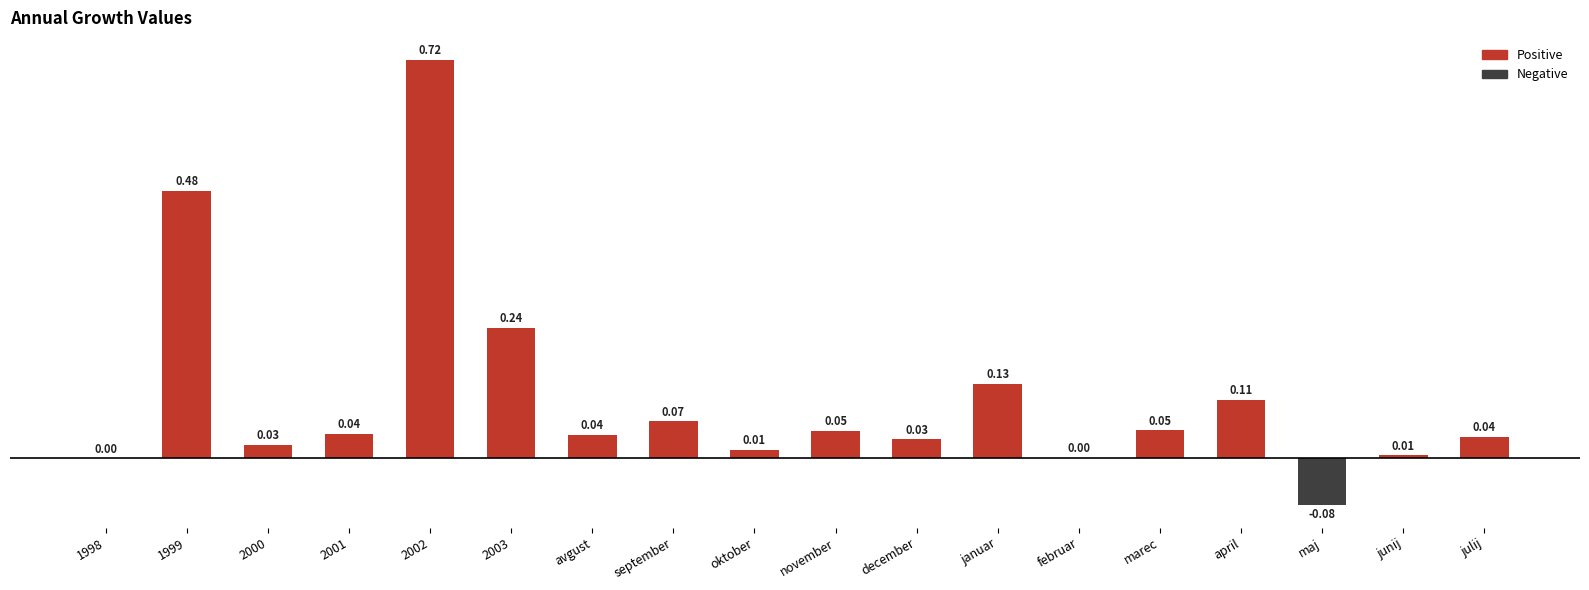

How many distinct data groups are displayed?

1